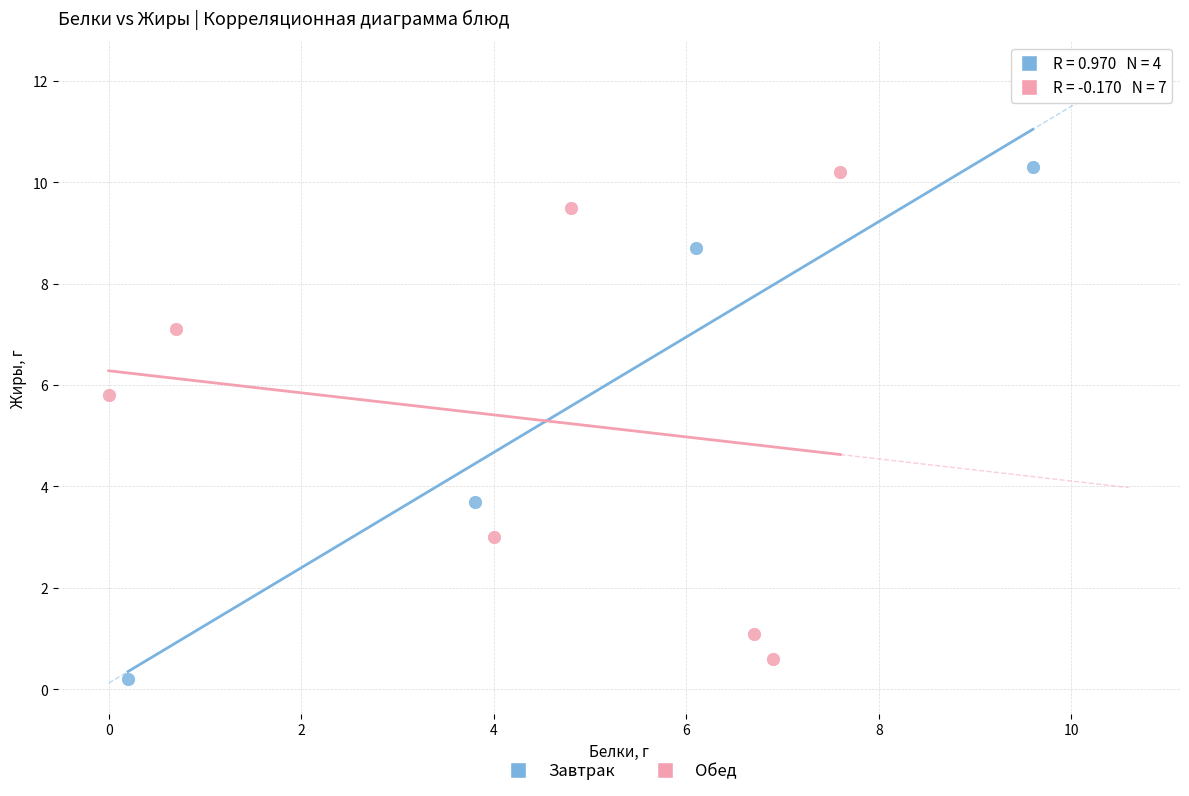

What are all the series names shown in the legend?

Завтрак, Обед